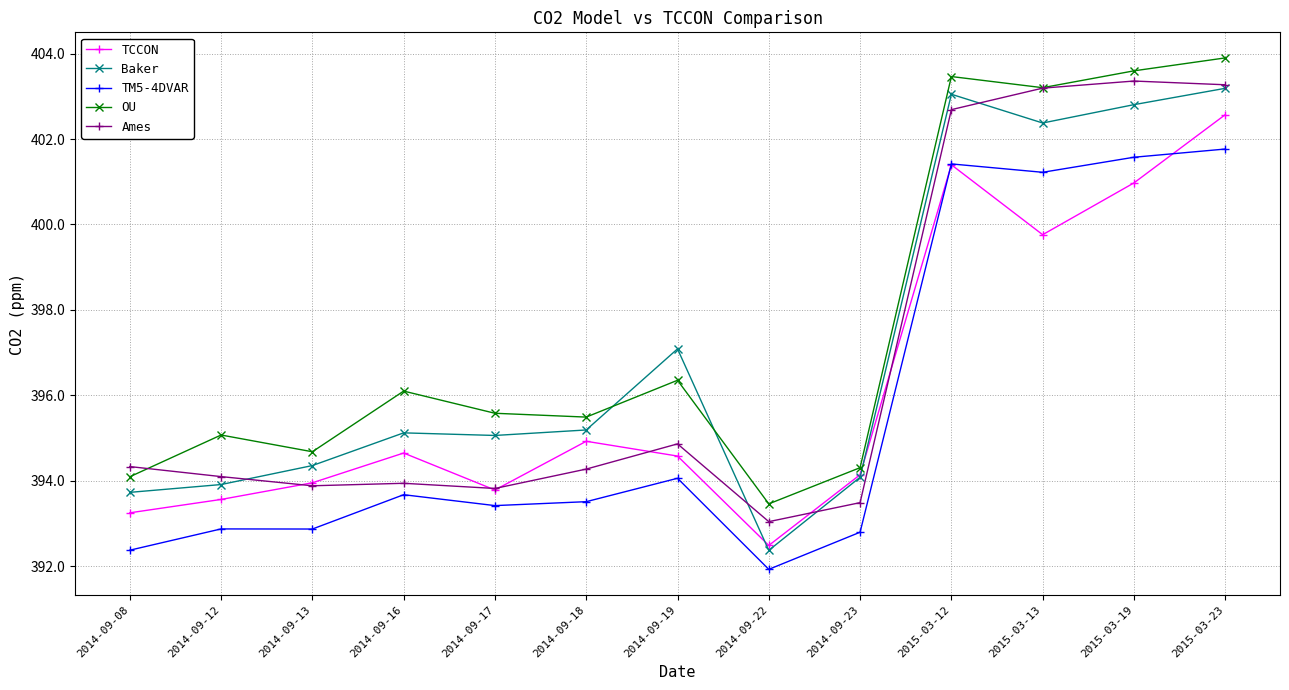

Which series changed the most between 2014-09-08 and 2014-09-18?

TCCON